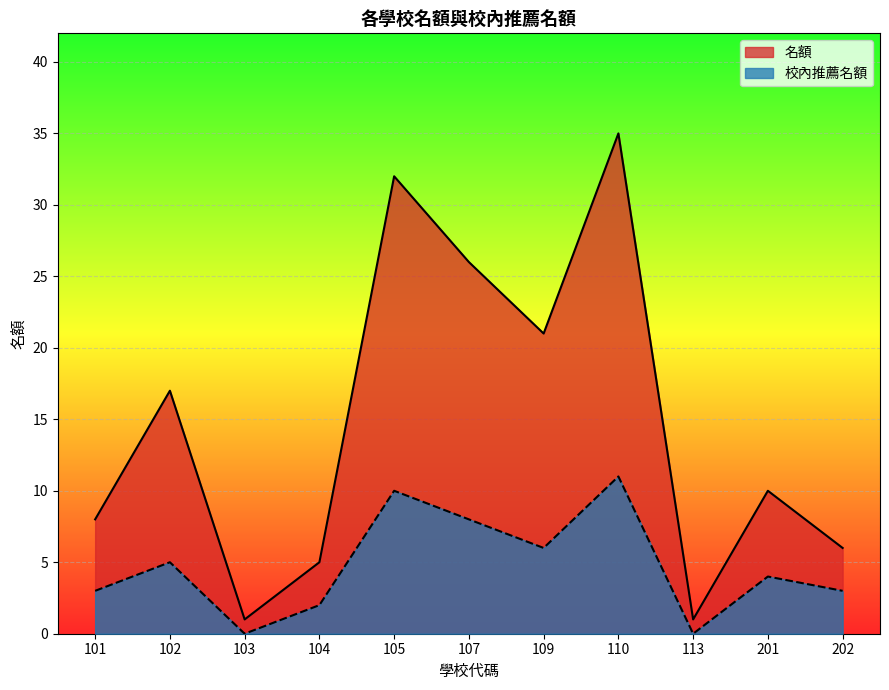

How many positive values does the 校內推薦名額 series have?

9